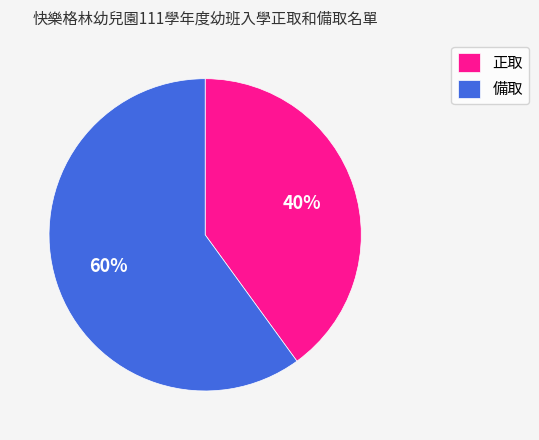

Which has a higher value, 備取 or 正取?

備取